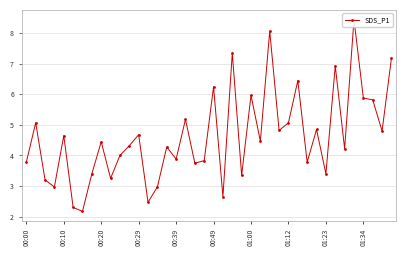

True or false: the data shows 5.2 at 30.

False